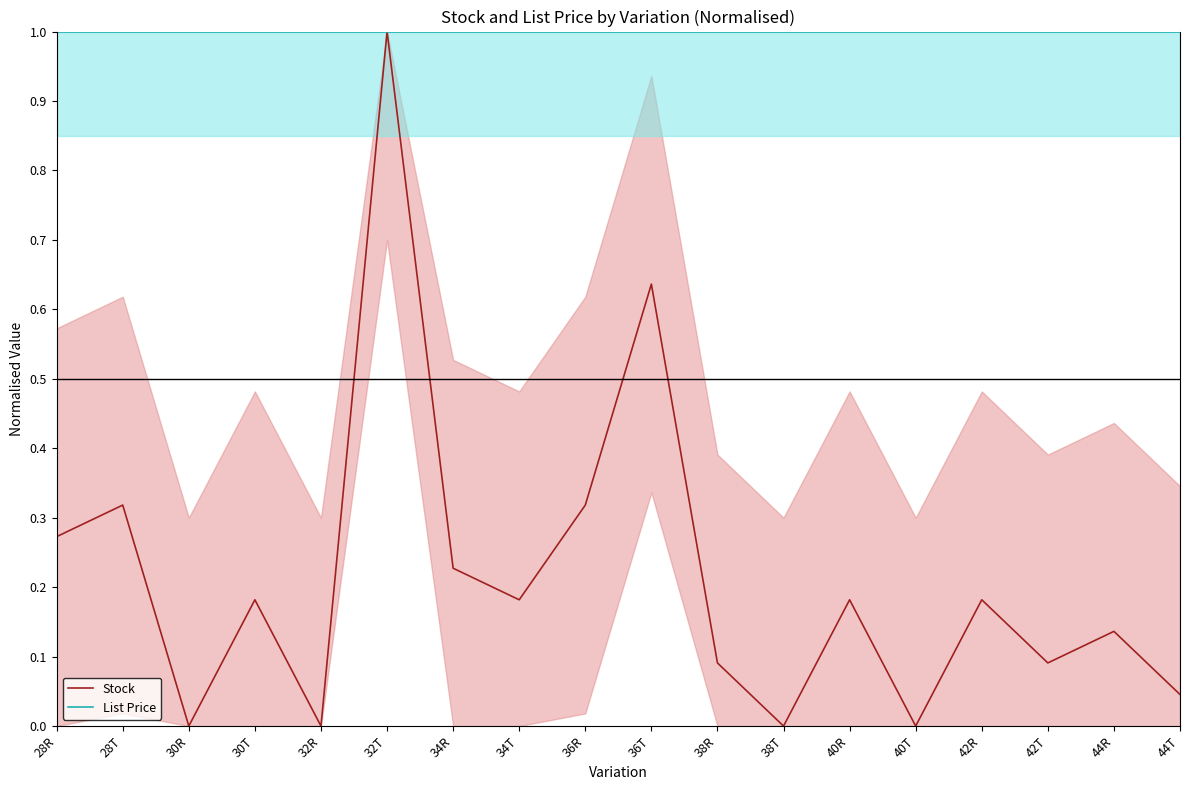

What is the difference between the second highest and minimum values in the Stock series?

0.6